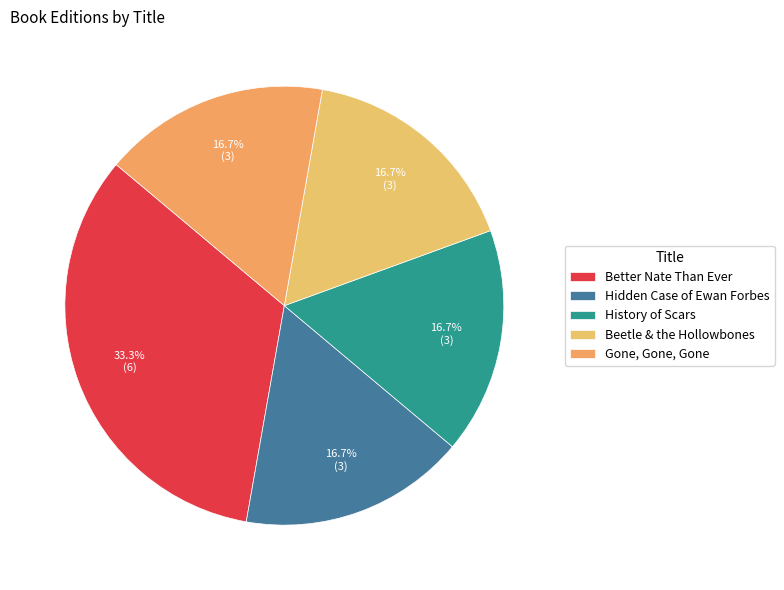

How many slices are in this pie chart?

5